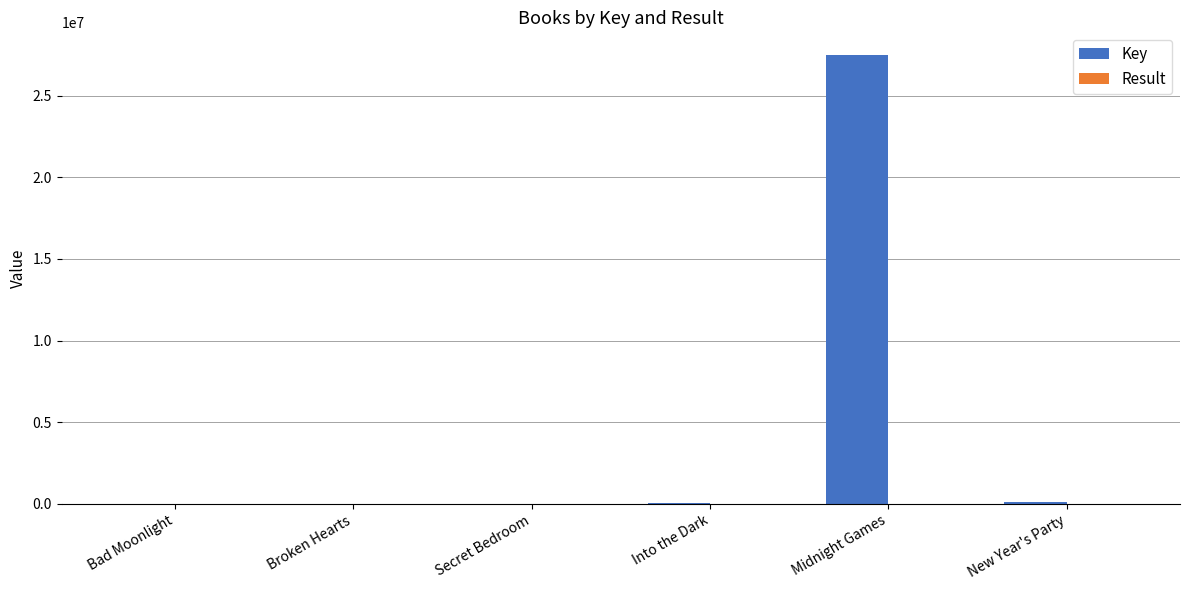

Between Into the Dark and Midnight Games, which series saw the biggest shift?

Key